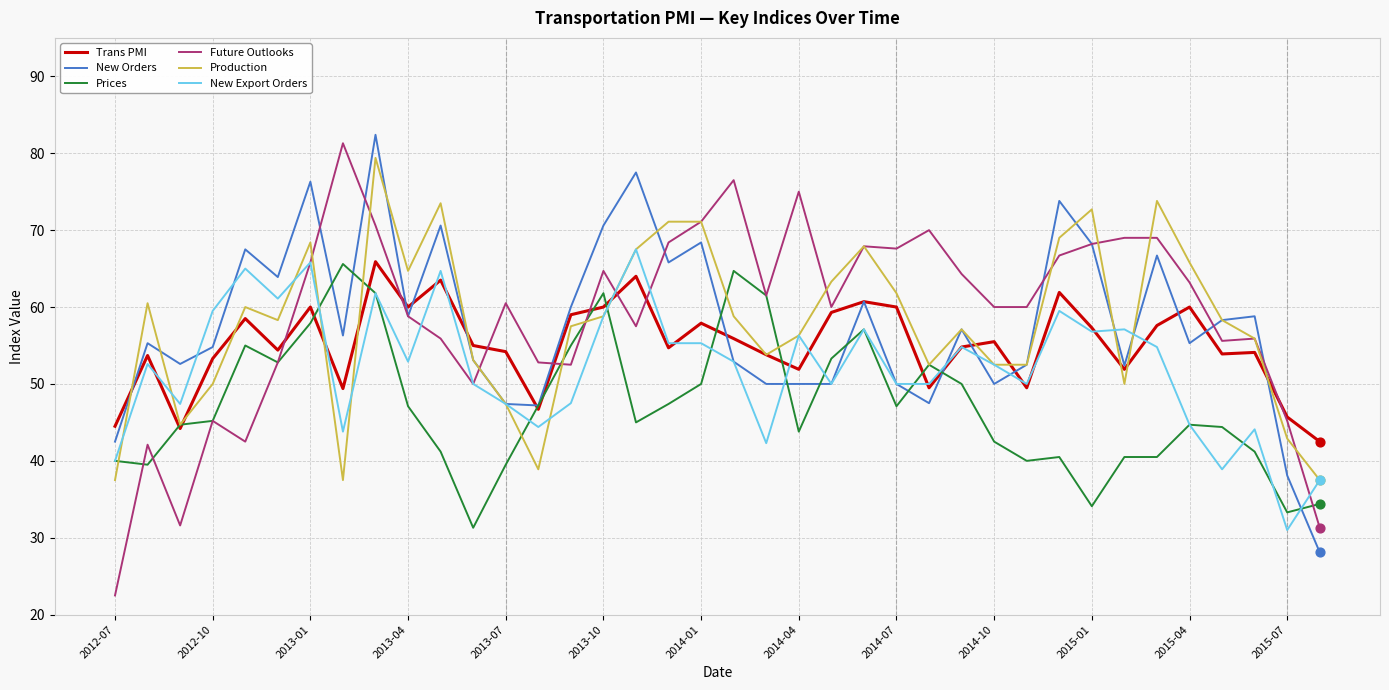

What is the smallest value displayed?

22.5